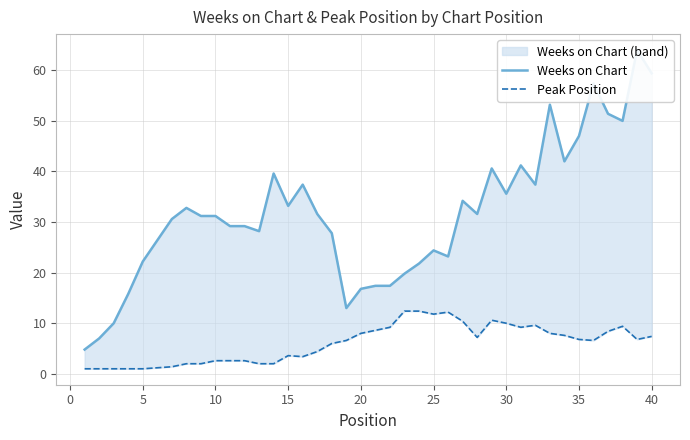

True or false: Peak Position has more than 2 points higher than both neighbors.

True